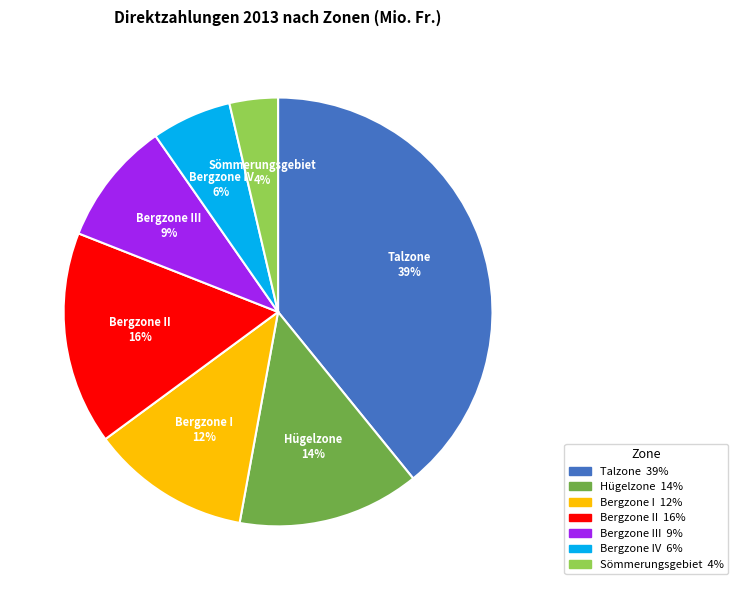

Count the number of slices in the pie.

7